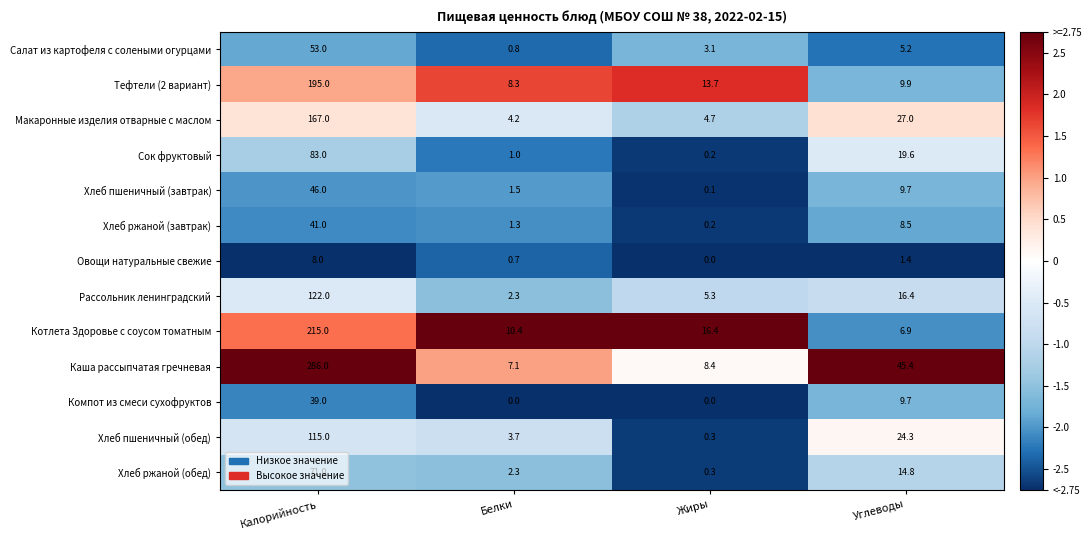

Count the number of categories in the chart.

4